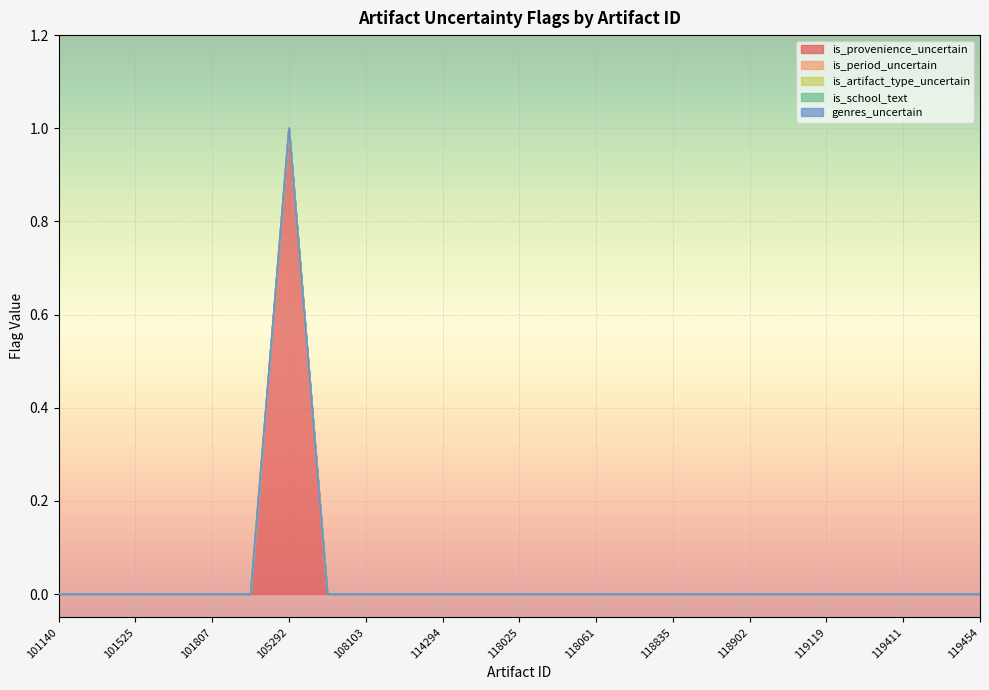

At which category is the sum across all series the highest?

105292